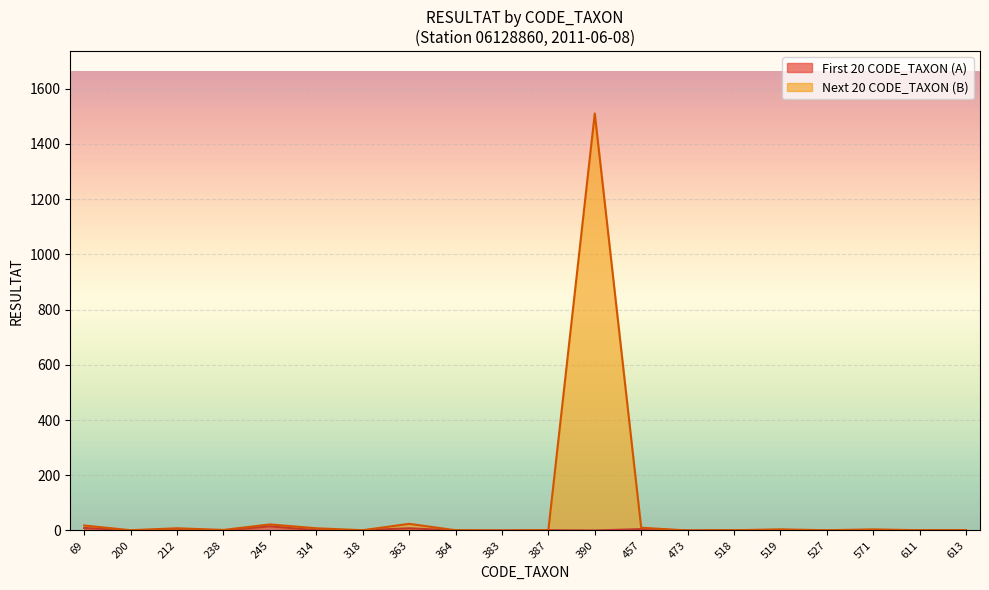

Rank the categories by value from lowest to highest.

200, 238, 364, 383, 390, 473, 527, 212, 314, 318, 387, 518, 571, 611, 613, 519, 457, 363, 69, 245